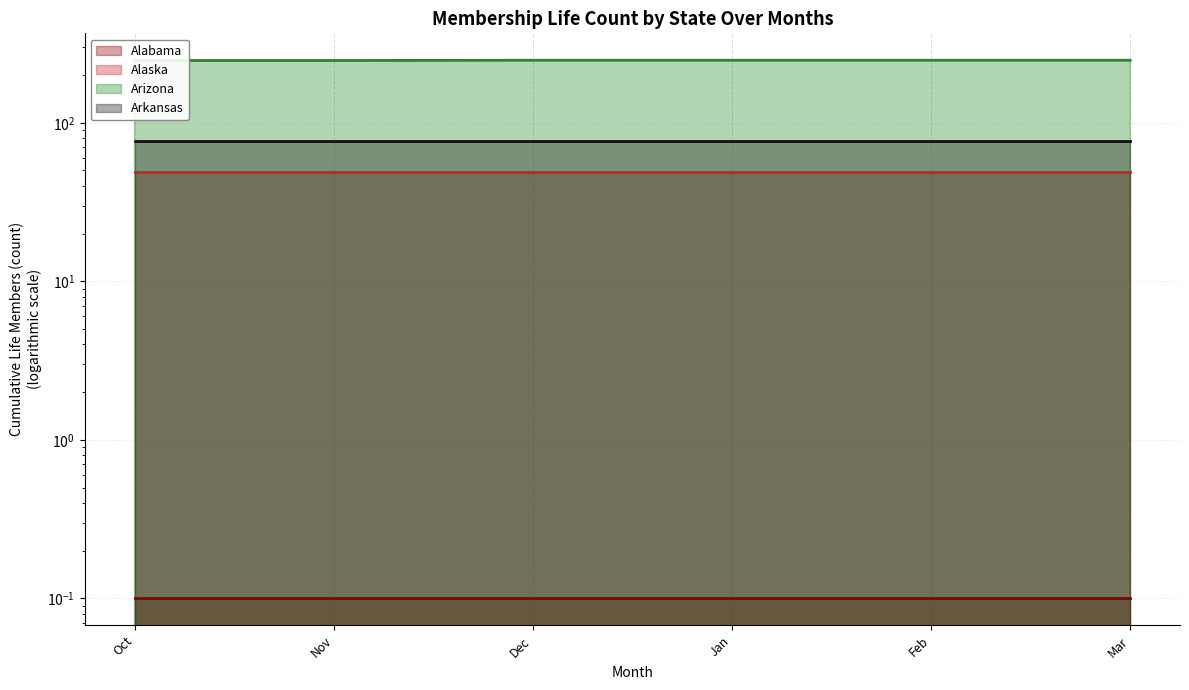

Which series has the largest range (max minus min)?

Arizona (line)